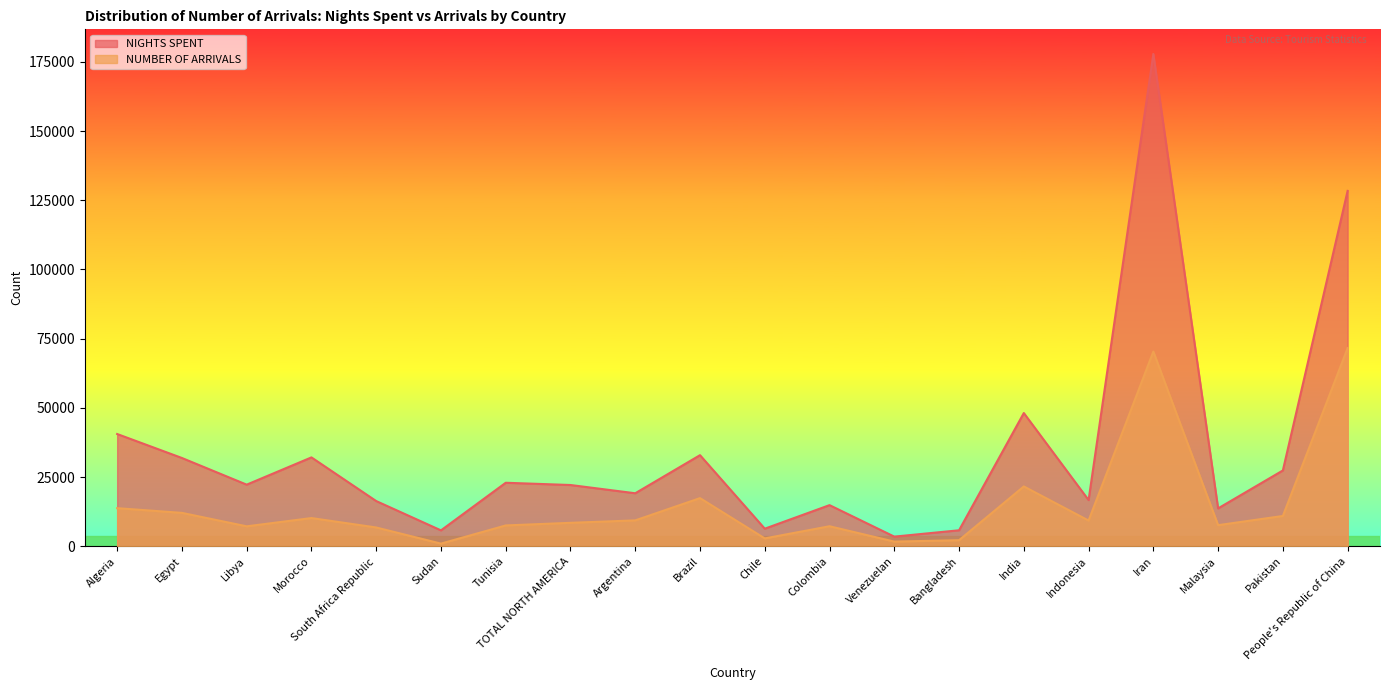

True or false: NUMBER OF ARRIVALS and NIGHTS SPENT intersect in this chart.

False